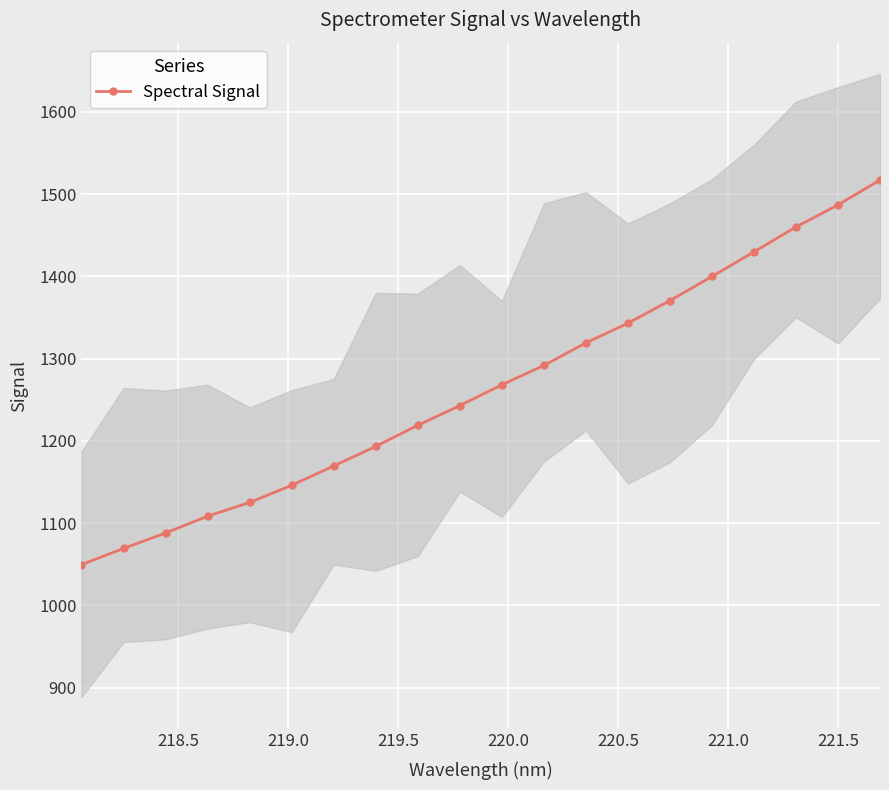

What is the value of the Spectral Signal point at the 11th from the left?

1268.2